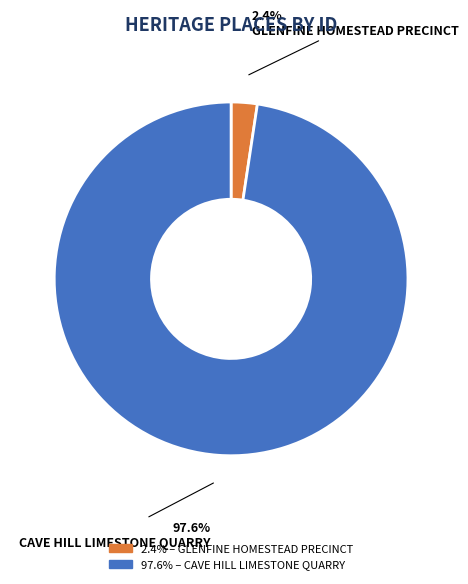

Is there a majority slice in this chart?

Yes